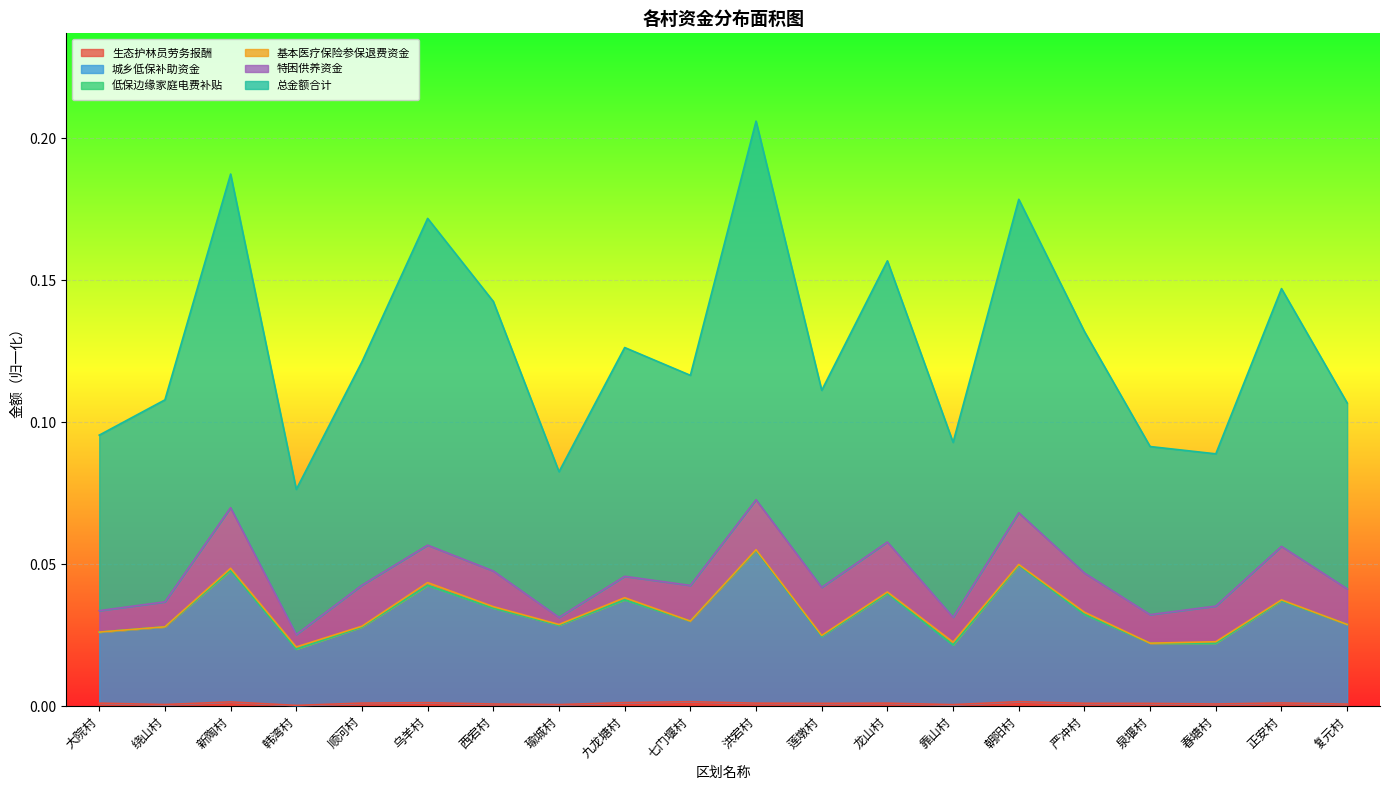

True or false: 总金额合计 has more than 0 interior local peaks.

True